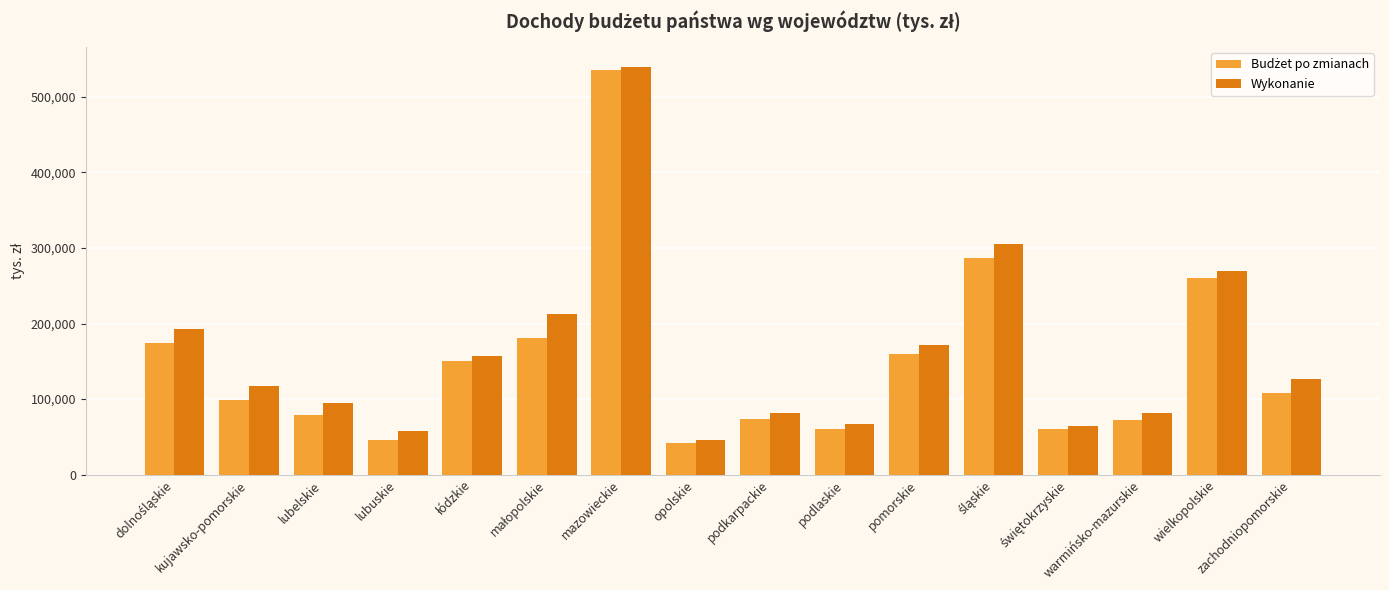

What value does the Wykonanie series have at opolskie?

46070.2